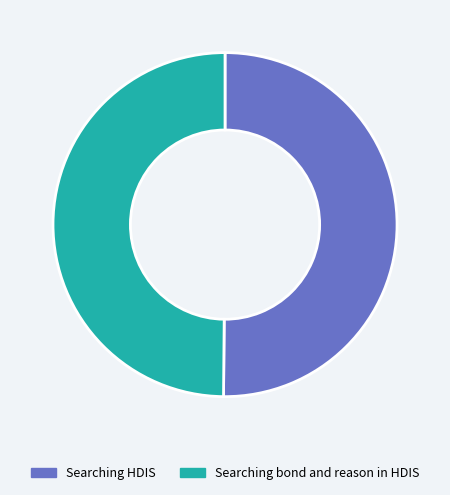

Approximately how many times larger is the value at Searching bond and reason in HDIS compared to Searching HDIS?

1.0